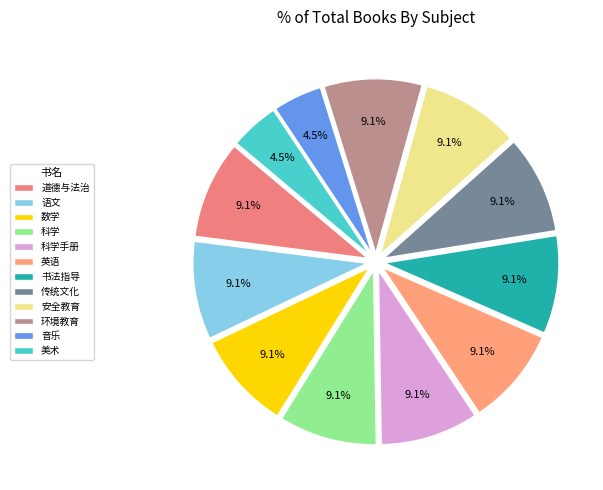

True or false: 科学手册 accounts for 9% of the total.

True